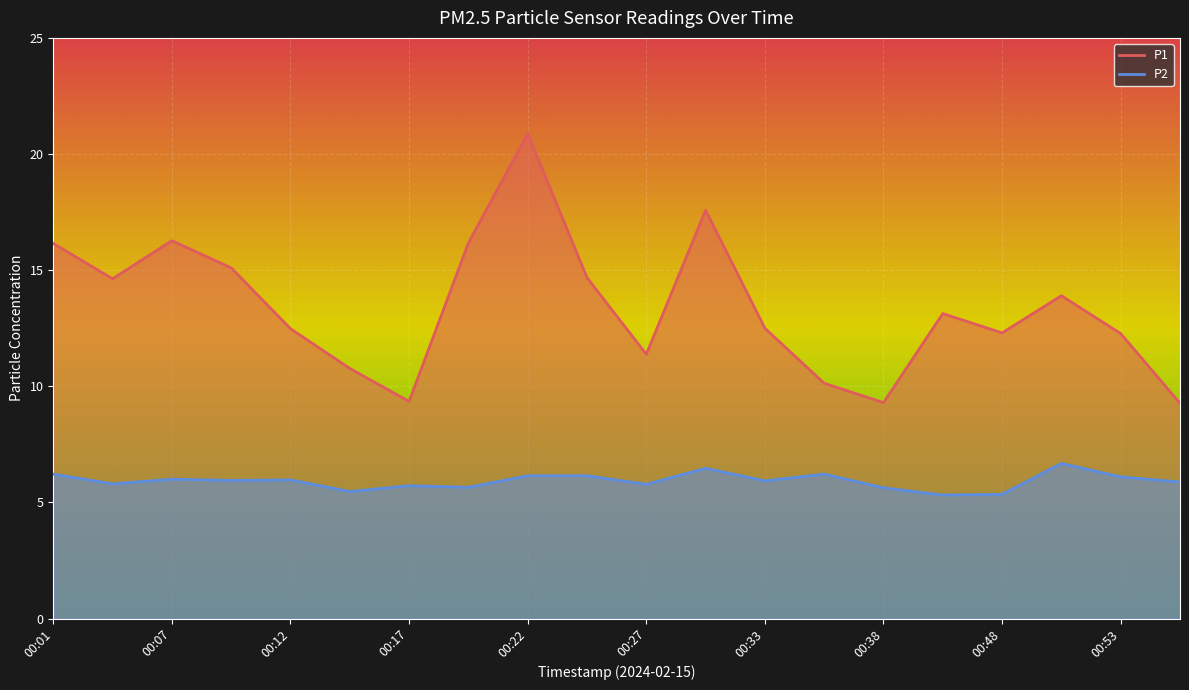

What is the value of the P1 point at the 16th from the left?

13.1